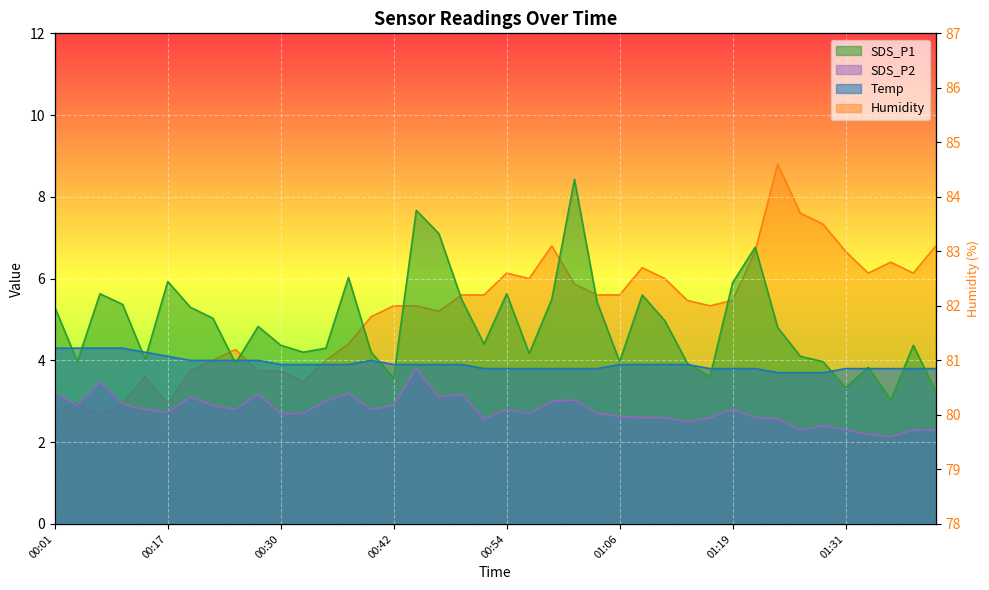

At which category does SDS_P1 reach its first local valley?

00:04